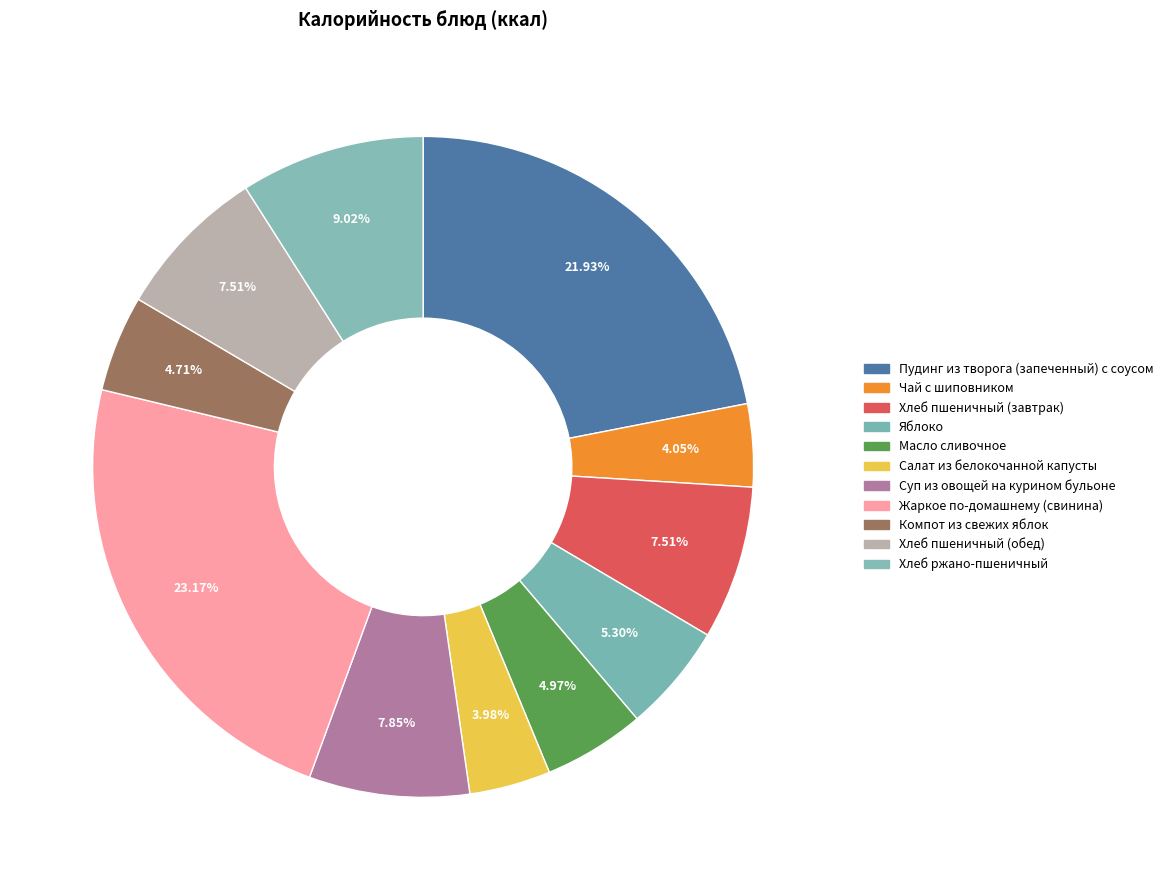

Count the number of slices in the pie.

11